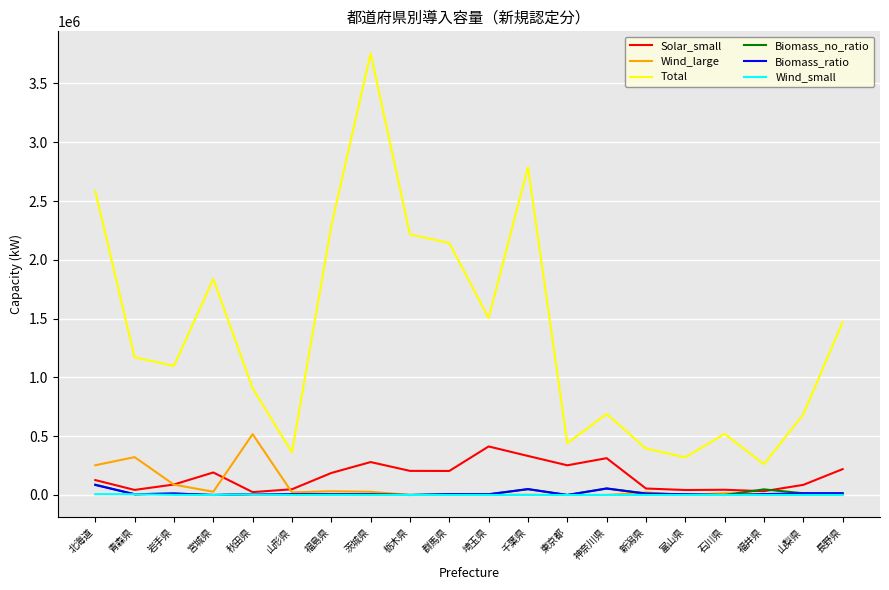

What is the sum of the Biomass_no_ratio values at 東京都 and 北海道?

87844.0